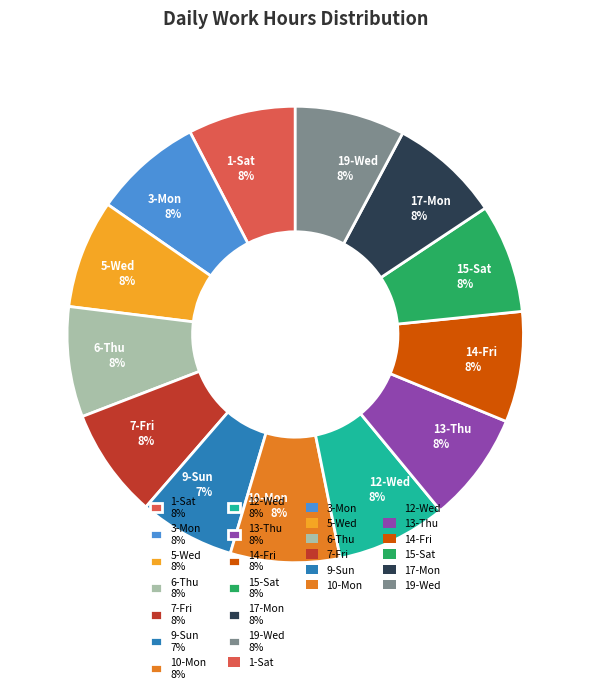

To the nearest percent, what is the combined percentage of 3-Mon and 6-Thu?

16%